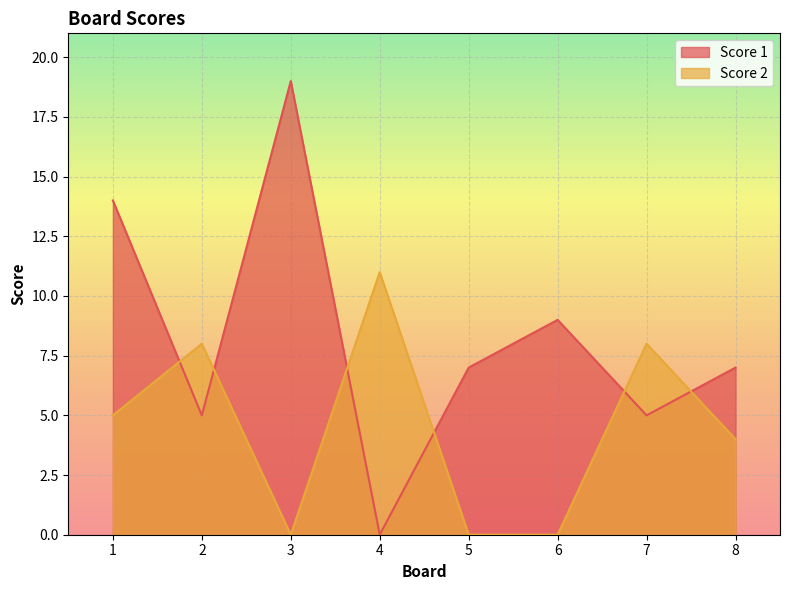

How many lines are shown in the chart?

2